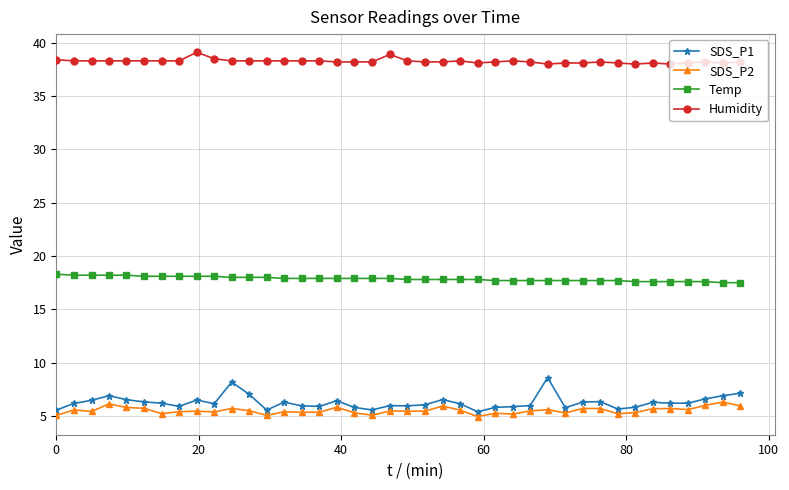

List the series in order of their peak value, highest first.

Humidity, Temp, SDS_P1, SDS_P2